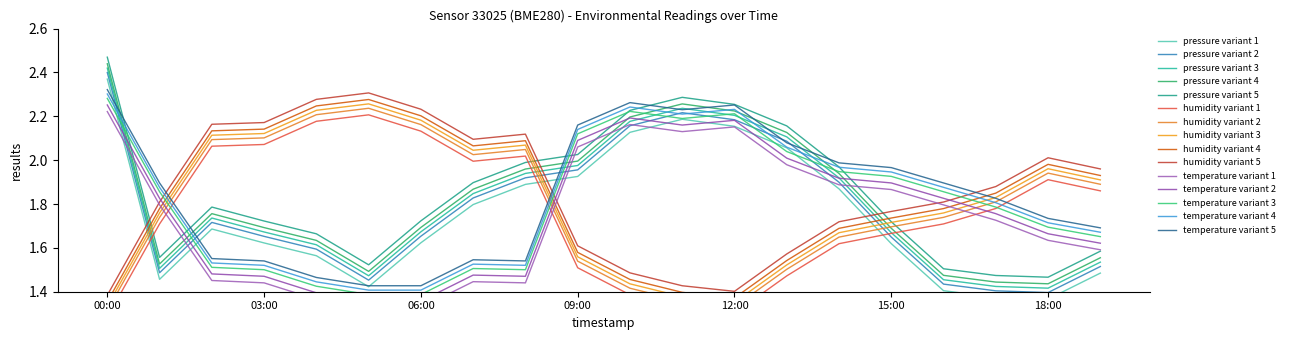

Between 13:00 and 06:00, which is larger?

13:00